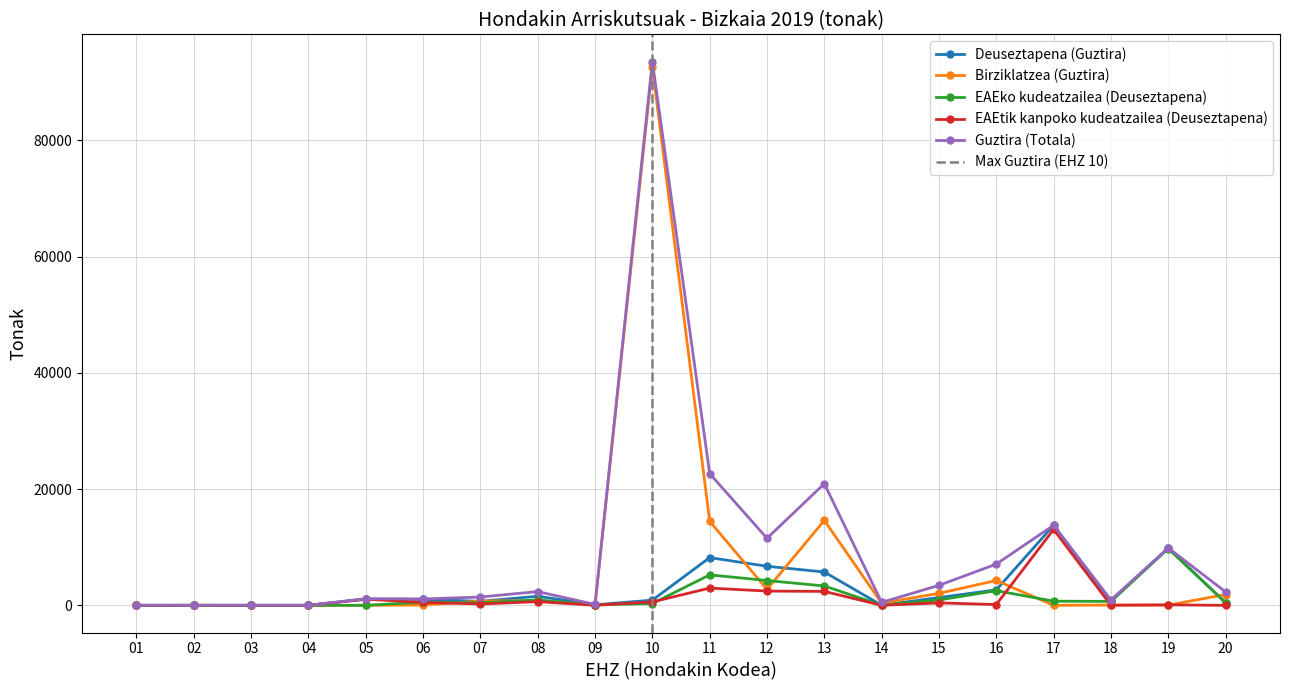

Reading left to right, what are all the values shown in this chart?

Deuseztapena (Guztira): 01=0.0	02=2.0	03=0.0	04=0.0	05=1061.3	06=1039.3	07=689.6	08=1561.7	09=96.7	10=890.9	11=8211.1	12=6723.0	13=5734.3	14=14.4	15=1338.5	16=2659.9	17=13768.4	18=688.7	19=9849.8	20=457.0
Birziklatzea (Guztira): 01=0.0	02=0.0	03=0.0	04=0.0	05=0.0	06=51.4	07=740.8	08=802.7	09=58.2	10=92699.1	11=14462.8	12=2752.9	13=14614.8	14=380.8	15=2060.2	16=4274.5	17=1.1	18=50.1	19=27.3	20=1863.0
EAEko kudeatzailea (Deuseztapena): 01=0.0	02=2.0	03=0.0	04=0.0	05=0.0	06=543.3	07=454.8	08=925.9	09=73.1	10=303.1	11=5244.7	12=4267.4	13=3335.5	14=11.7	15=917.8	16=2526.0	17=715.6	18=673.9	19=9770.3	20=457.0
EAEtik kanpoko kudeatzailea (Deuseztapena): 01=0.0	02=0.0	03=0.0	04=0.0	05=1061.3	06=495.9	07=234.8	08=635.8	09=23.7	10=587.8	11=2966.4	12=2455.6	13=2398.8	14=2.7	15=420.8	16=133.9	17=13052.8	18=14.8	19=79.5	20=0.0
Guztira (Totala): 01=0.0	02=2.0	03=0.0	04=0.0	05=1145.3	06=1090.7	07=1430.4	08=2364.4	09=154.9	10=93590.0	11=22673.9	12=11539.0	13=20933.7	14=509.3	15=3436.1	16=7092.3	17=13769.5	18=929.5	19=9877.3	20=2320.0